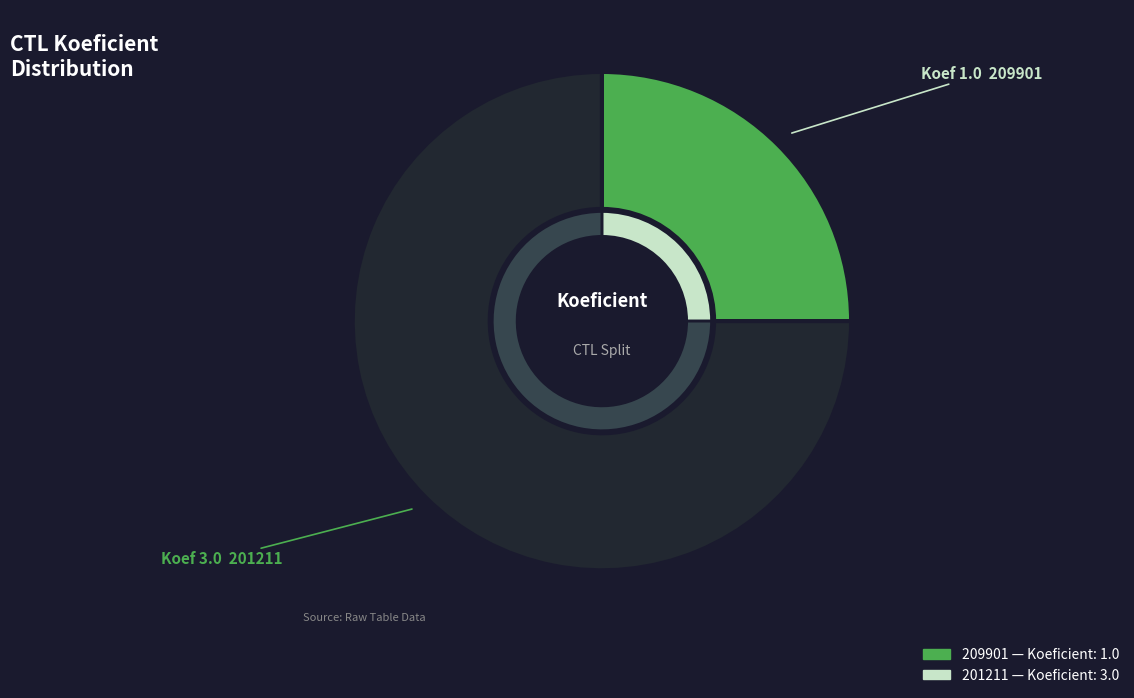

Which category has the biggest portion of the pie?

201211